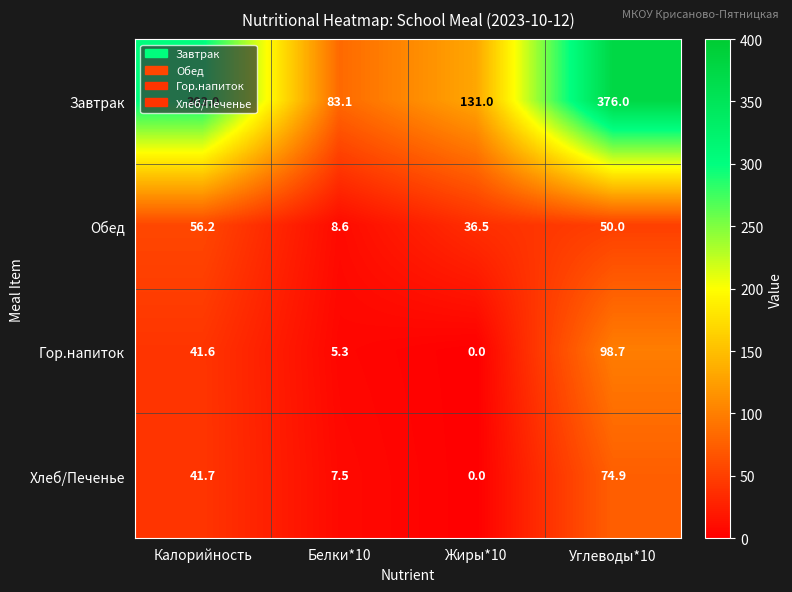

What is the maximum value for Обед?

56.2